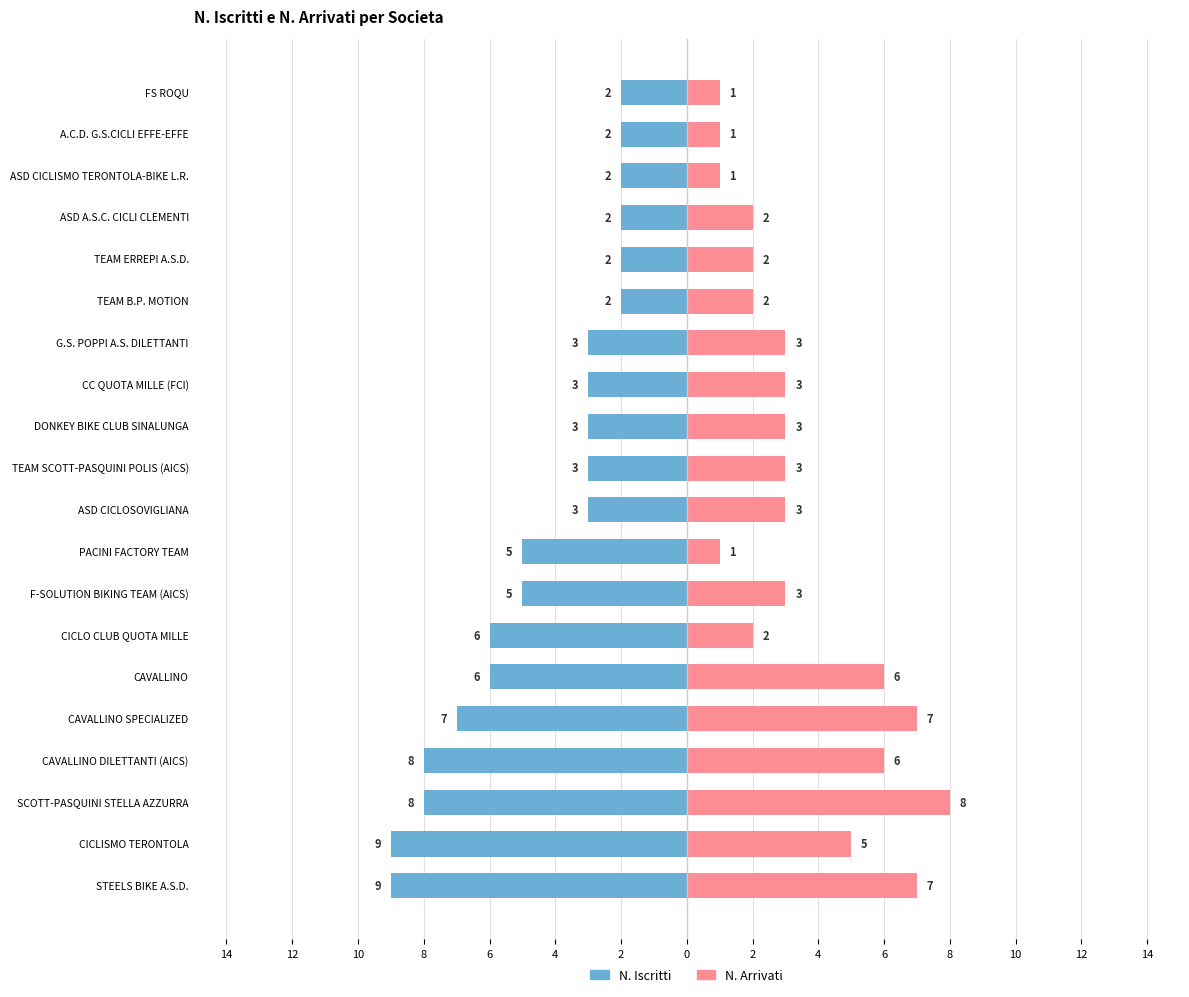

Is it true that N. Iscritti equals -2 at SCOTT-PASQUINI STELLA AZZURRA?

False